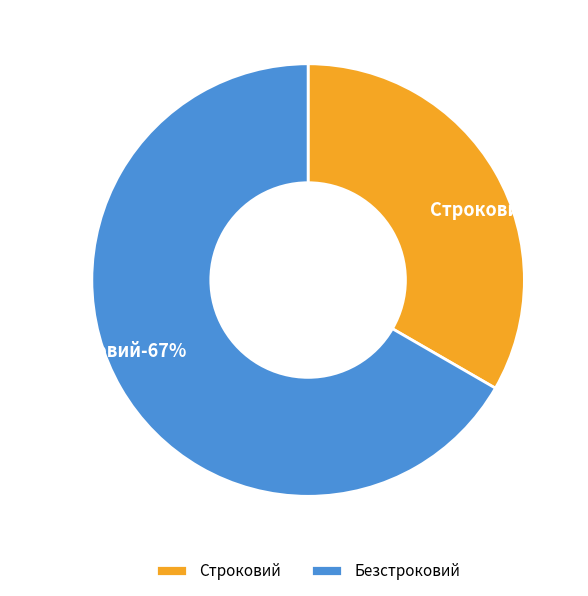

To the nearest percent, what portion does Безстроковий represent?

67%